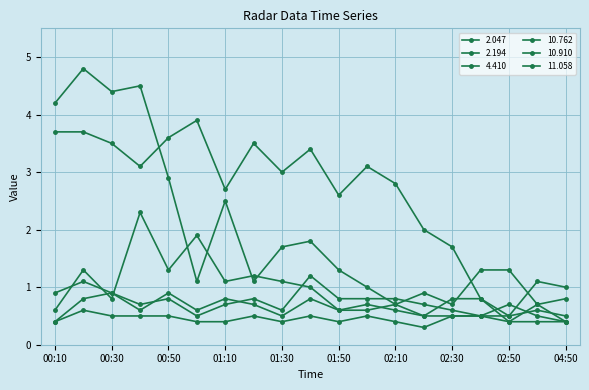

Is this an area chart (filled region under the line)?

No